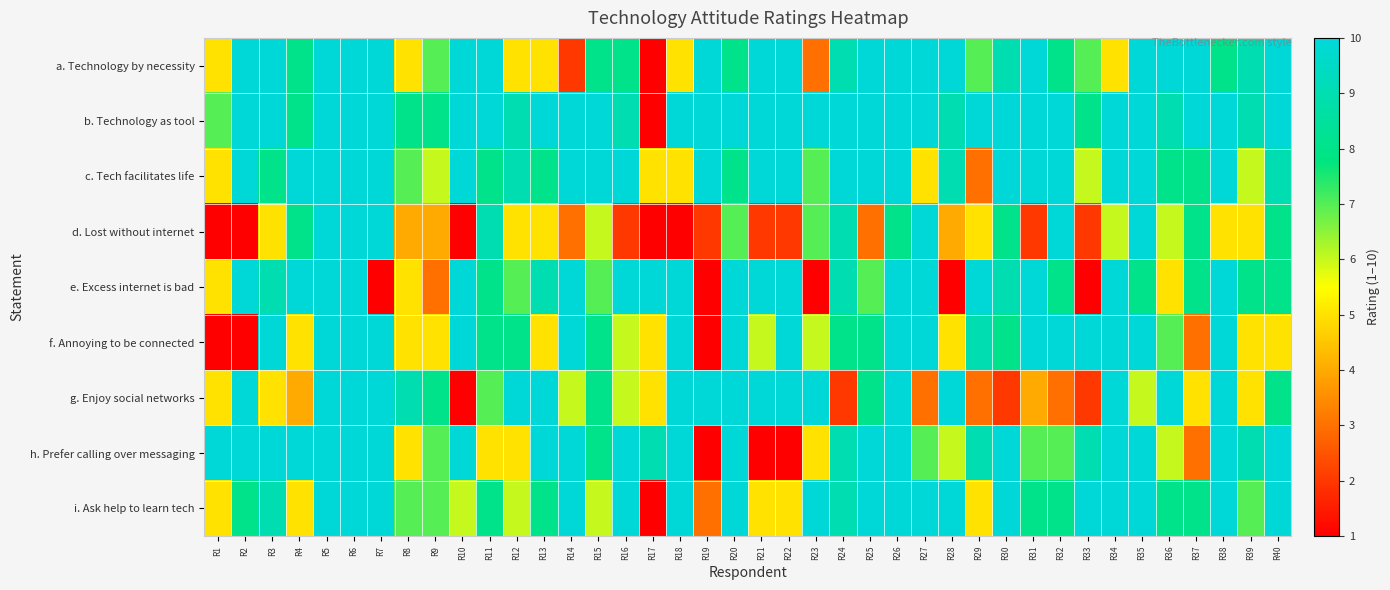

Which series has the largest total across all categories?

b. Technology as tool